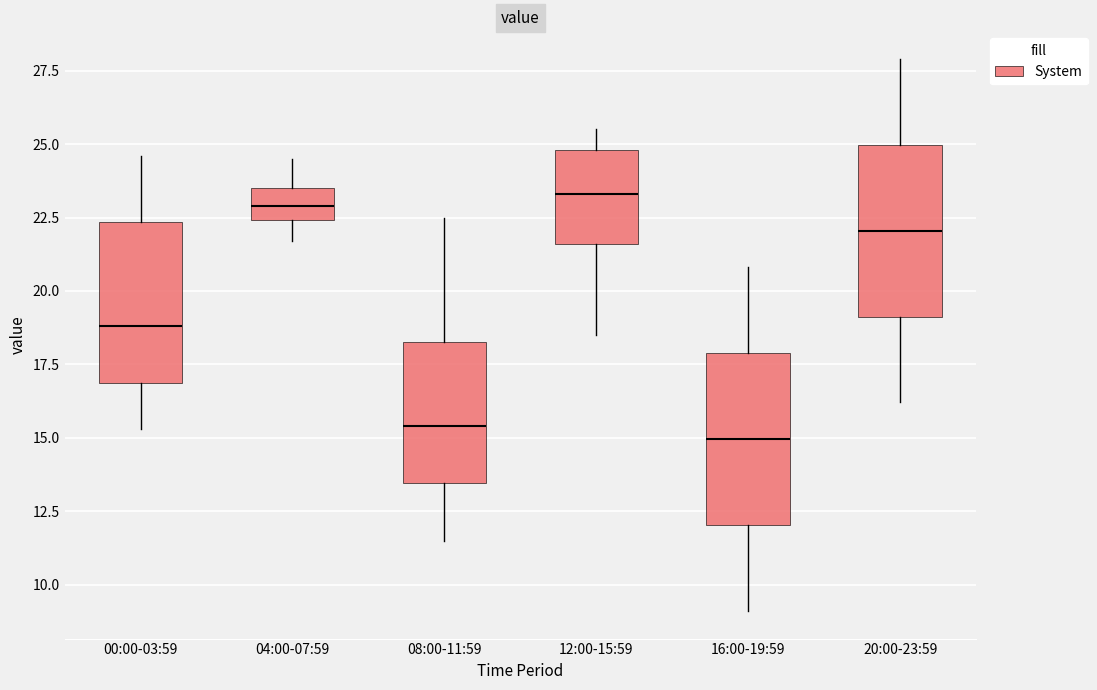

Reading left to right, transcribe this box plot: for each box, give where its median line is, the range the box spans, and where its two whiskers end, as read against the y-axis. The values are not printed on the chart, so give them approximately, as read against the axis.

00:00-03:59: median 19.0, box 17.0 to 22.5, whiskers 15.5 to 24.5
04:00-07:59: median 23.0, box 22.5 to 23.5, whiskers 21.5 to 24.5
08:00-11:59: median 15.5, box 13.5 to 18.5, whiskers 11.5 to 22.5
12:00-15:59: median 23.5, box 21.5 to 25.0, whiskers 18.5 to 25.5
16:00-19:59: median 15.0, box 12.0 to 18.0, whiskers 9.0 to 21.0
20:00-23:59: median 22.0, box 19.0 to 25.0, whiskers 16.0 to 28.0